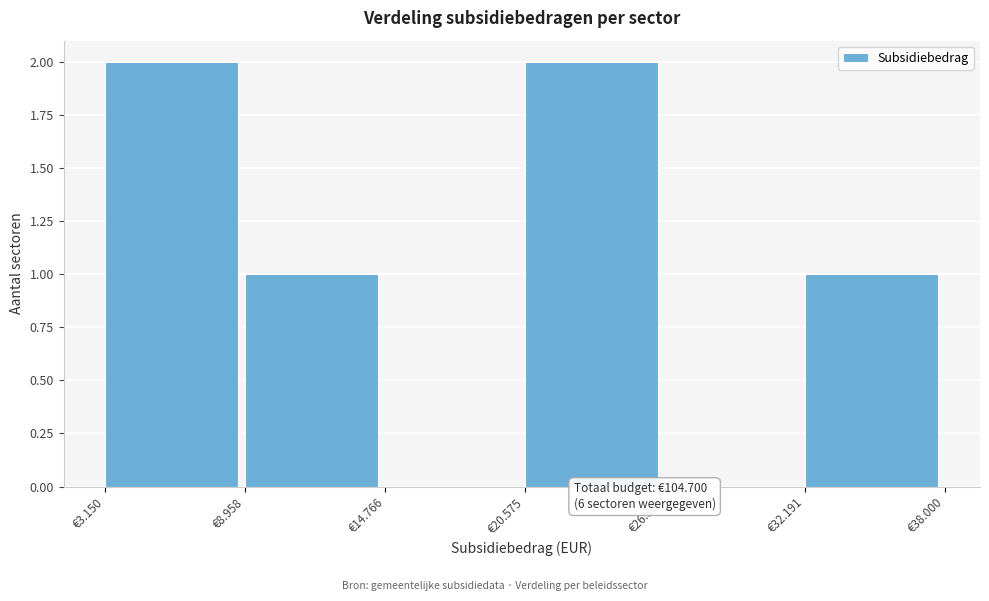

Reading right to left, extract all data points from this chart.

€32.191=1	€26.383=0	€20.575=2	€14.766=0	€8.958=1	€3.150=2